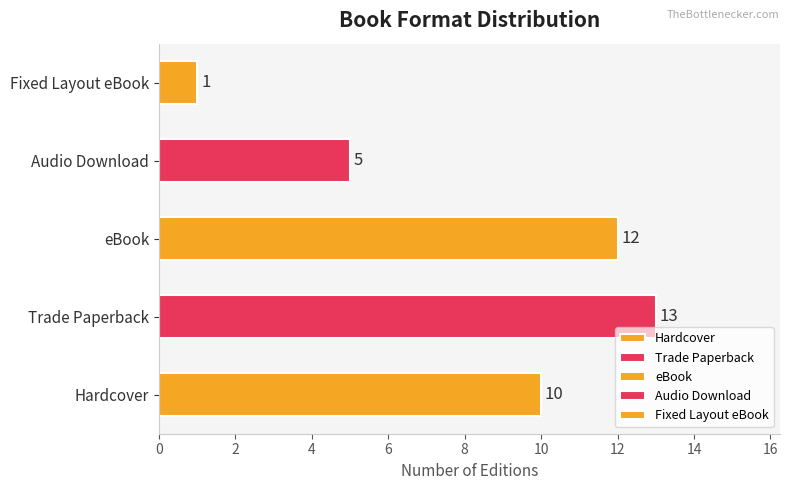

What is the minimum value shown in the chart?

1